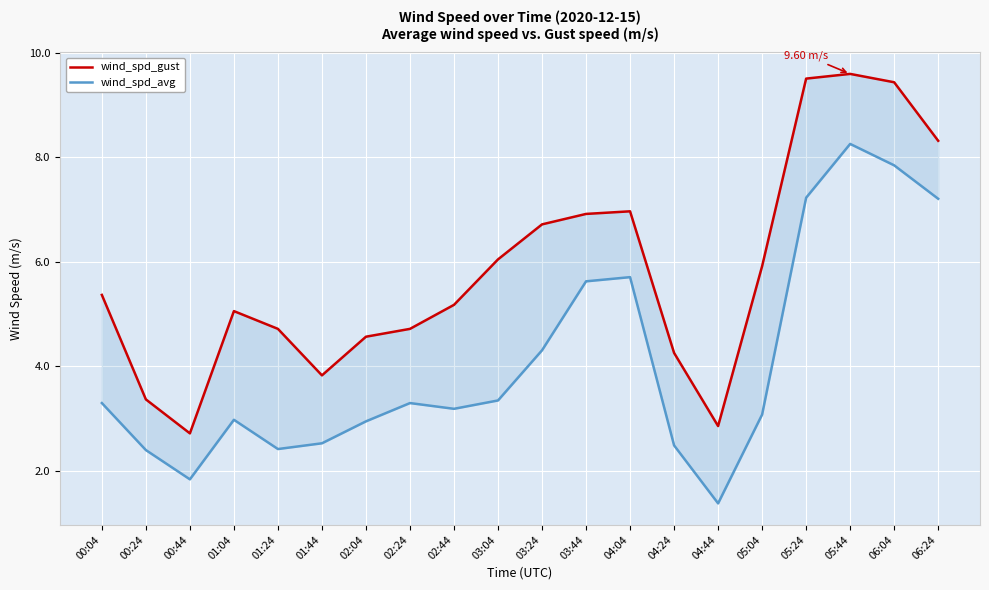

What position from the left is 05:24?

17